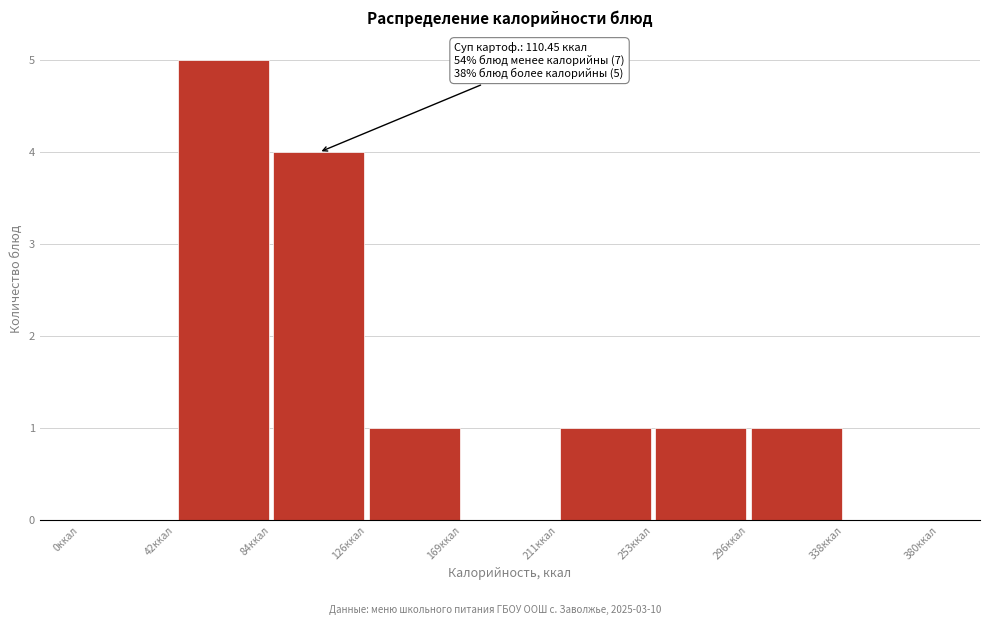

Which range on the x-axis has the tallest bar?

40 to 85